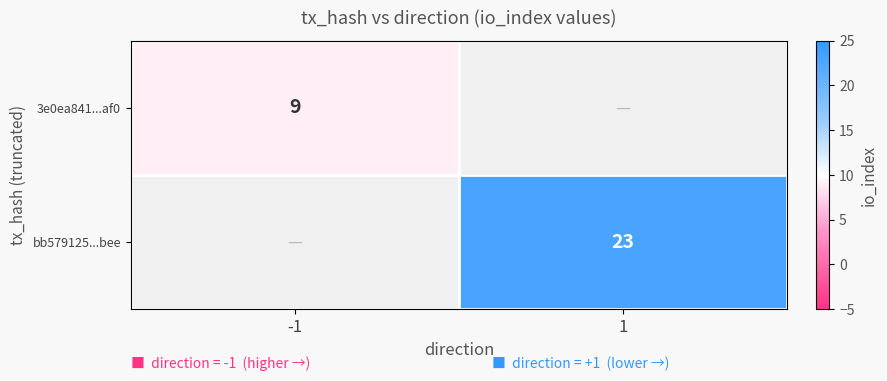

The value of 3e0ea841...af0 at -1 is 12. True or false?

False